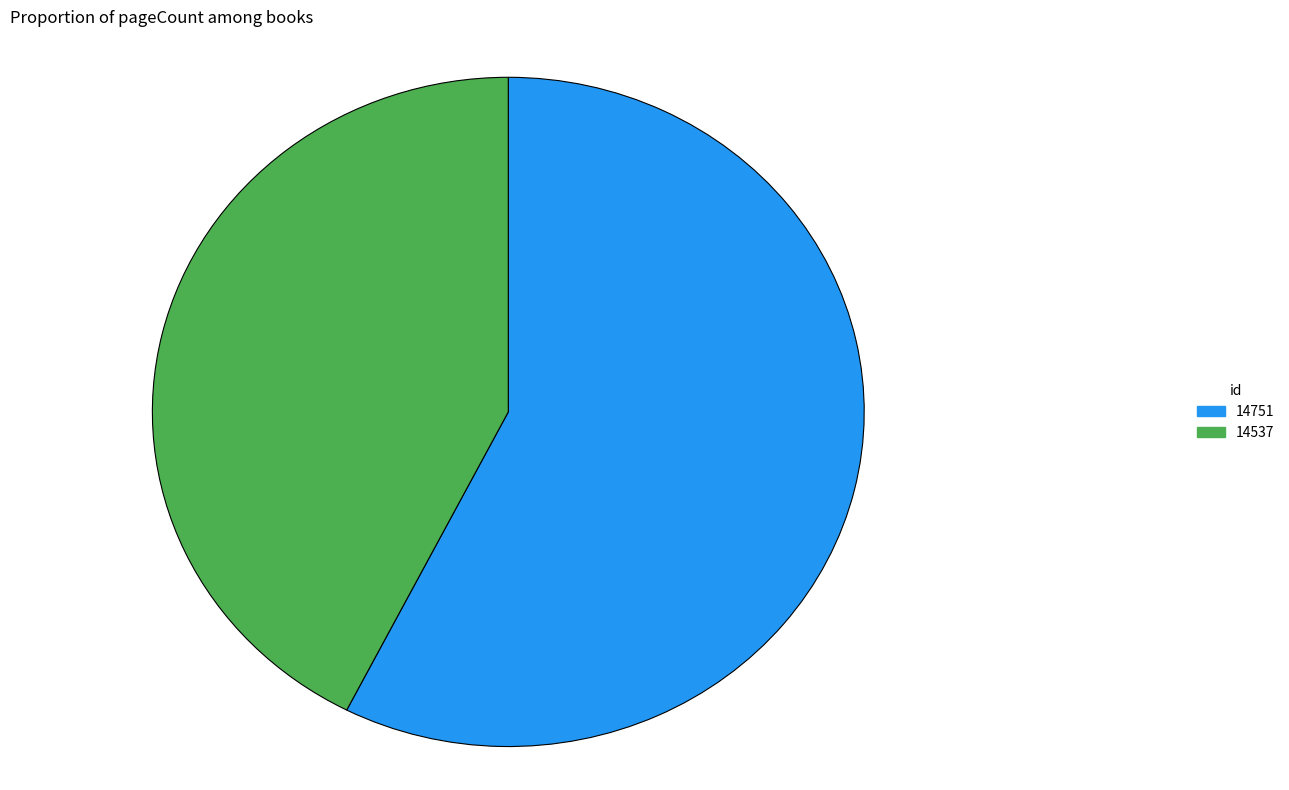

The 14537 slice represents 42% of the pie. True or false?

True